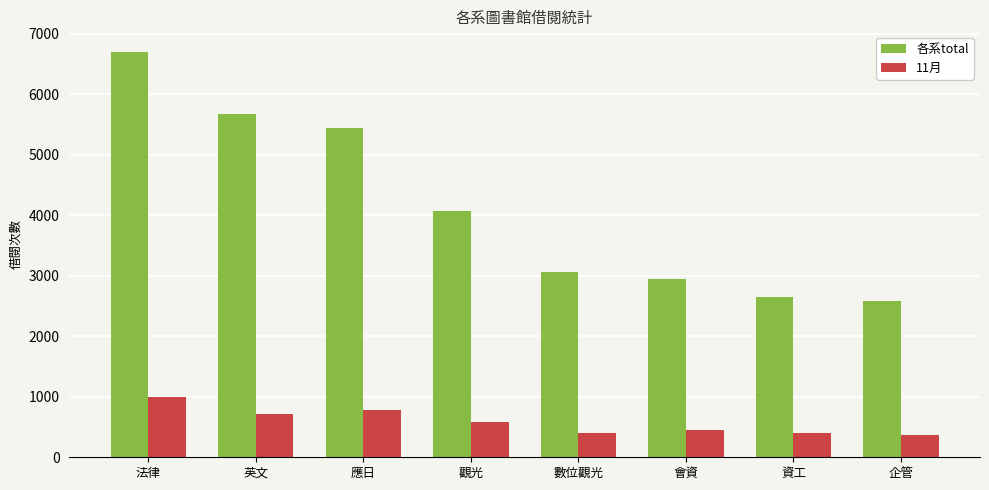

Which series has the largest total across all categories?

各系total